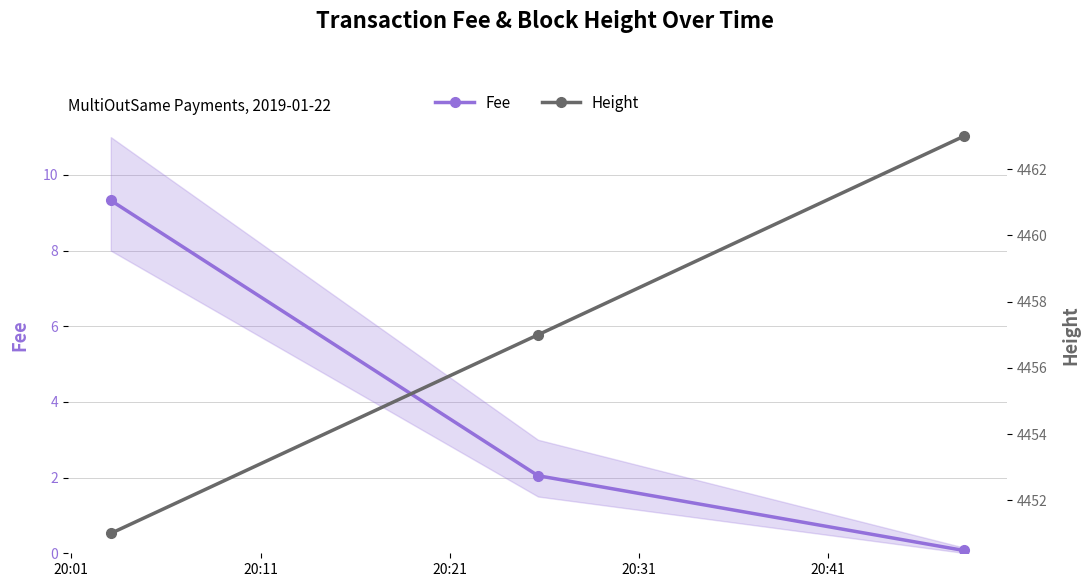

What are all the series names shown in the legend?

Fee, Height